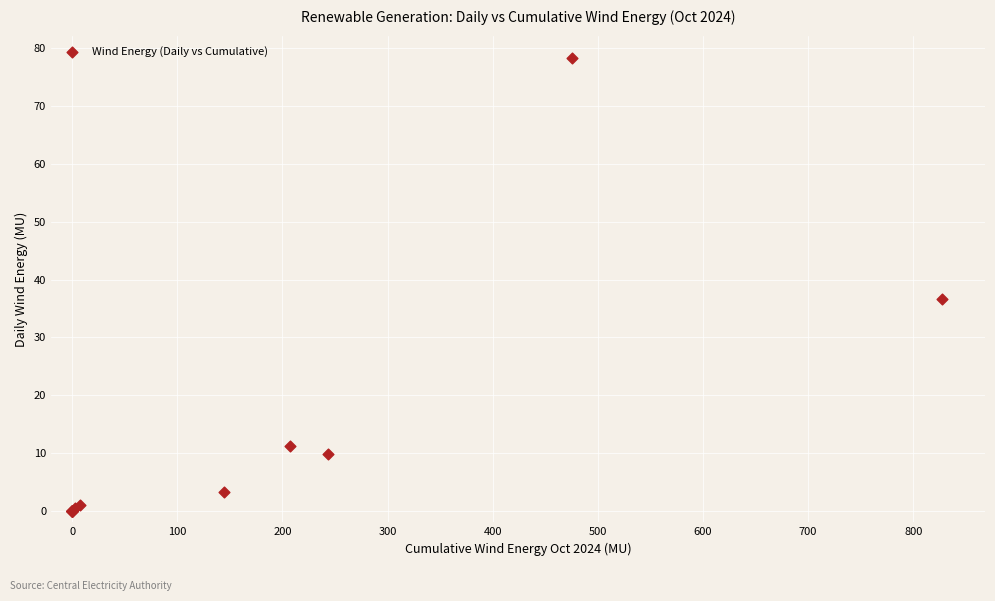

What Y value in the scatter plot is closest to 39?

36.6